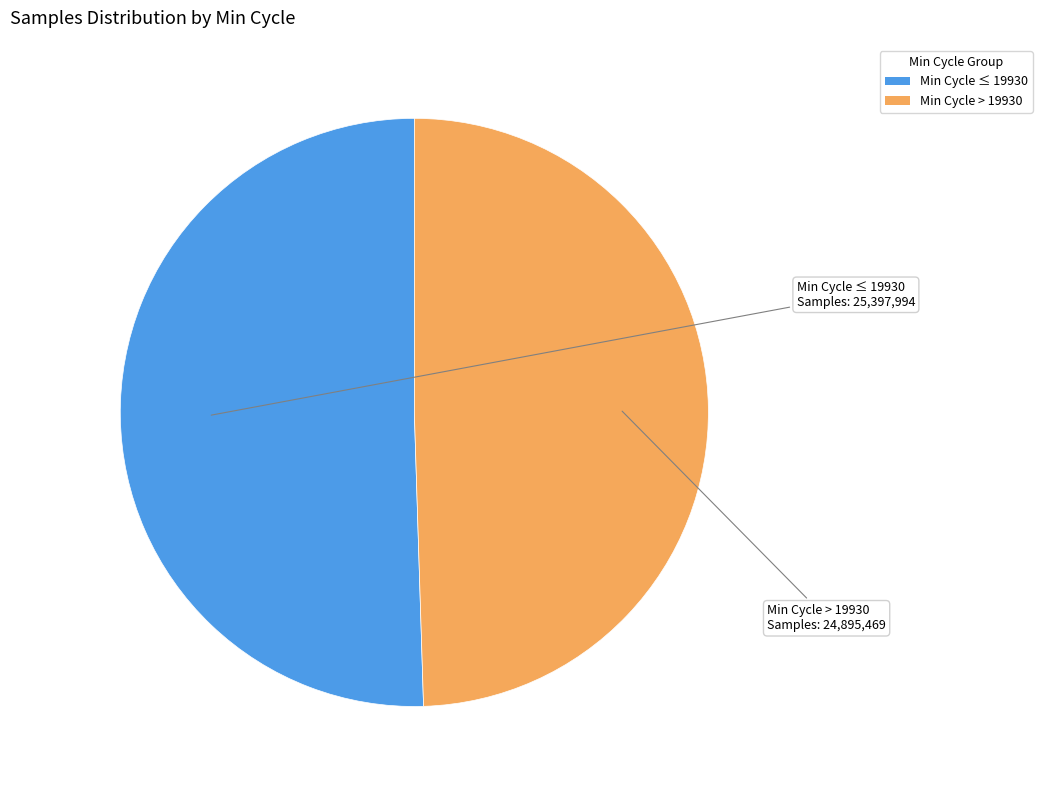

Is there any slice that represents more than half of the pie?

Yes